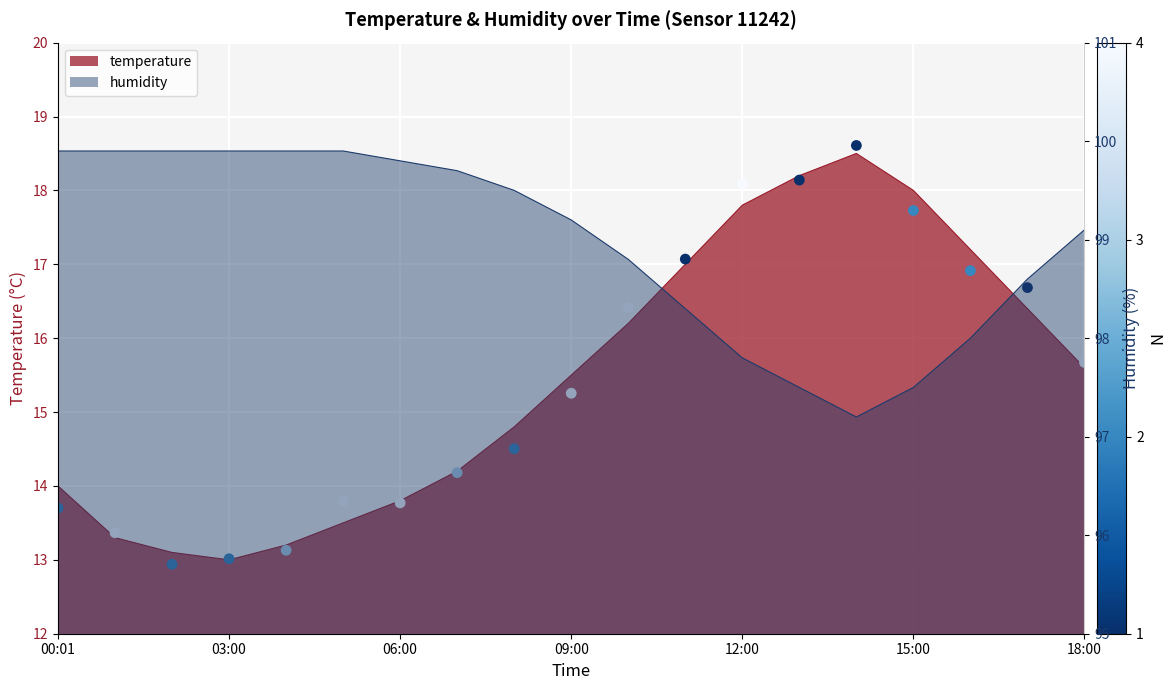

What is the total value across all series at 00:01?

113.9